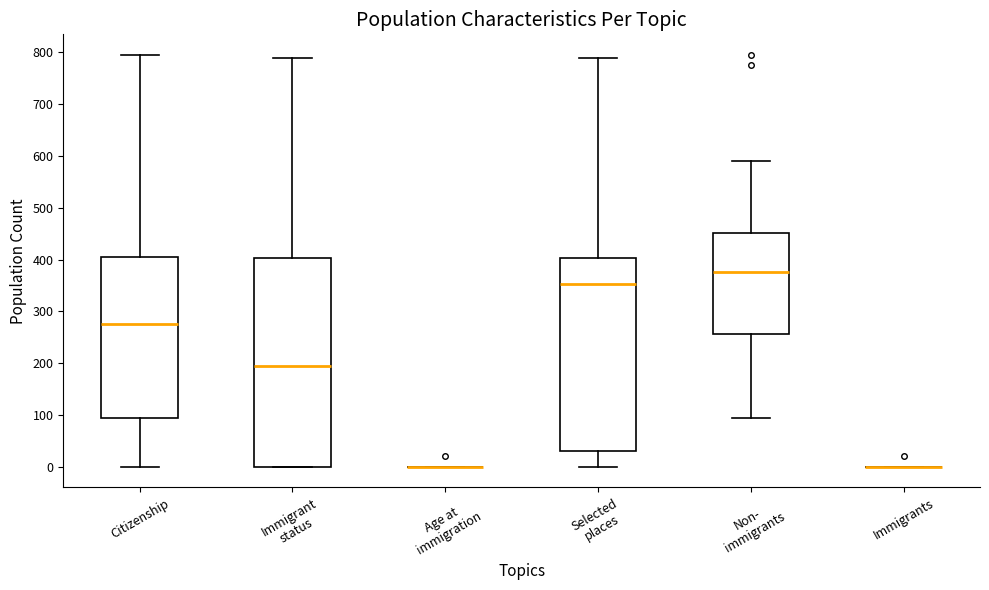

Reading left to right, read every box against the y-axis: the position of its median line, the range the box covers, and the ends of its whiskers. The values are not printed on the chart, so give them approximately, as read against the axis.

Citizenship: median 280, box 100 to 410, whiskers 0 to 800
Immigrant status: median 200, box 0 to 400, whiskers 0 to 790
Age at immigration: box collapsed to a line at 0, whiskers 0 to 0
Selected places: median 350, box 30 to 400, whiskers 0 to 790
Non- immigrants: median 380, box 260 to 450, whiskers 100 to 590
Immigrants: box collapsed to a line at 0, whiskers 0 to 0